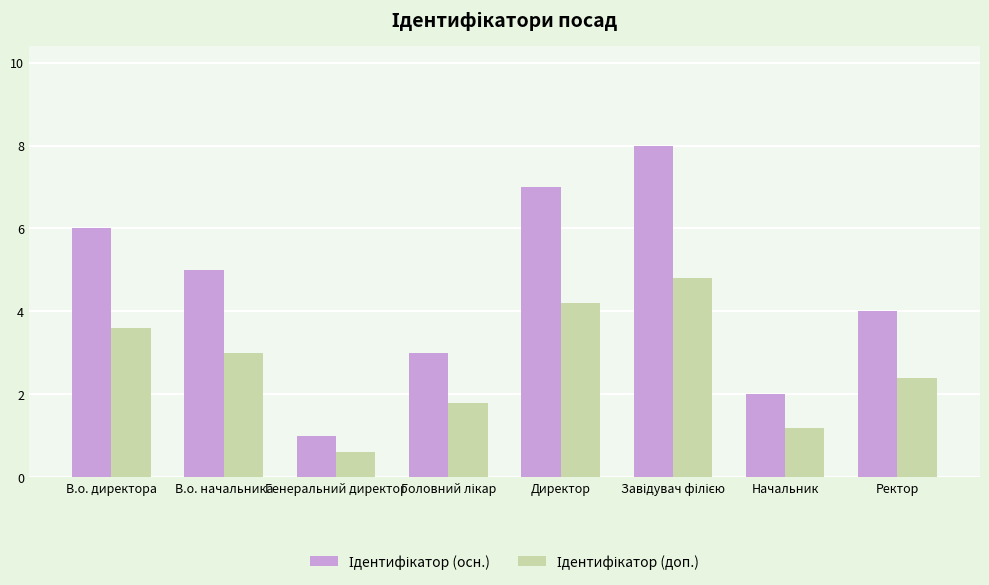

What is the spread (max minus min) of values at Начальник?

0.8